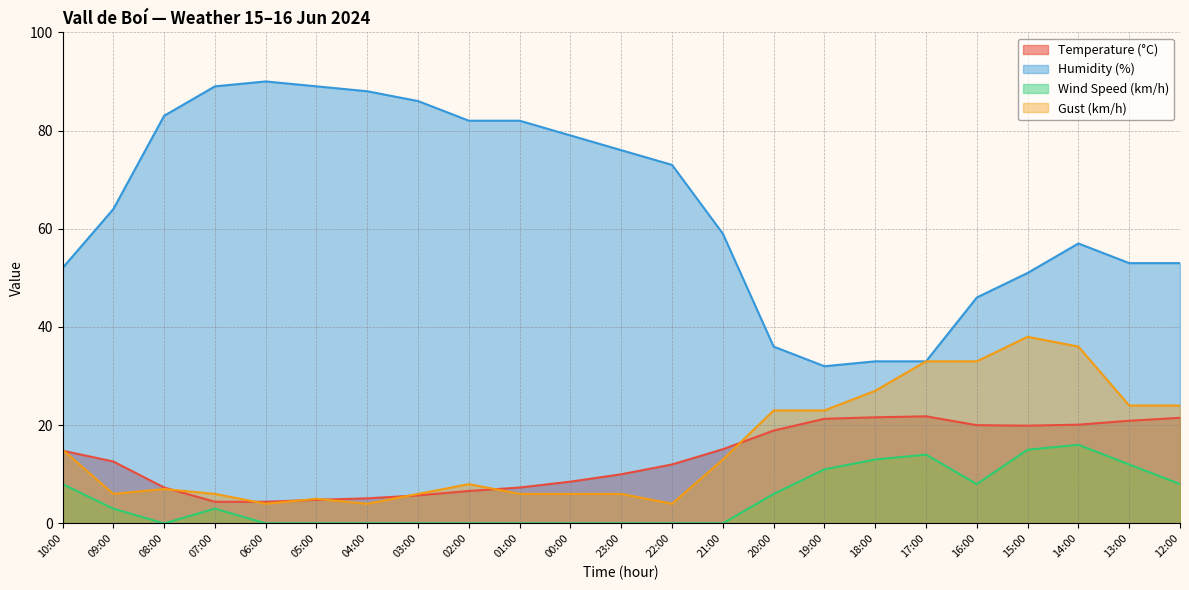

How many data points in Temperature (°C) are less than 12?

10